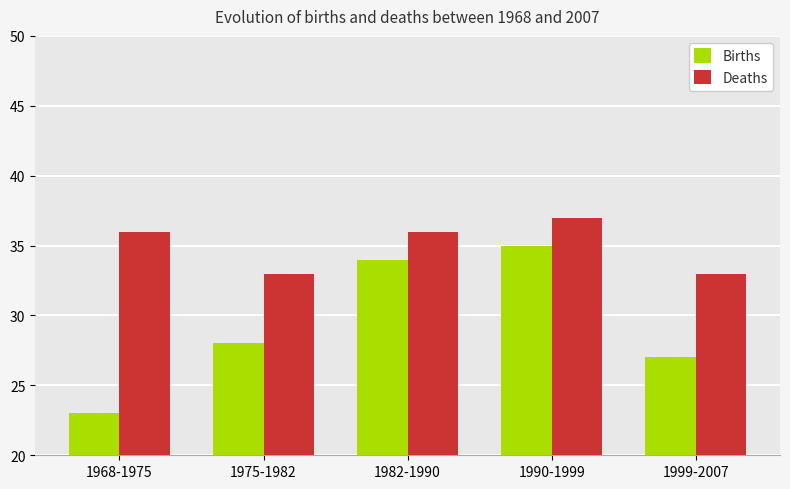

What is the difference between the maximum and minimum values in the Births series?

12